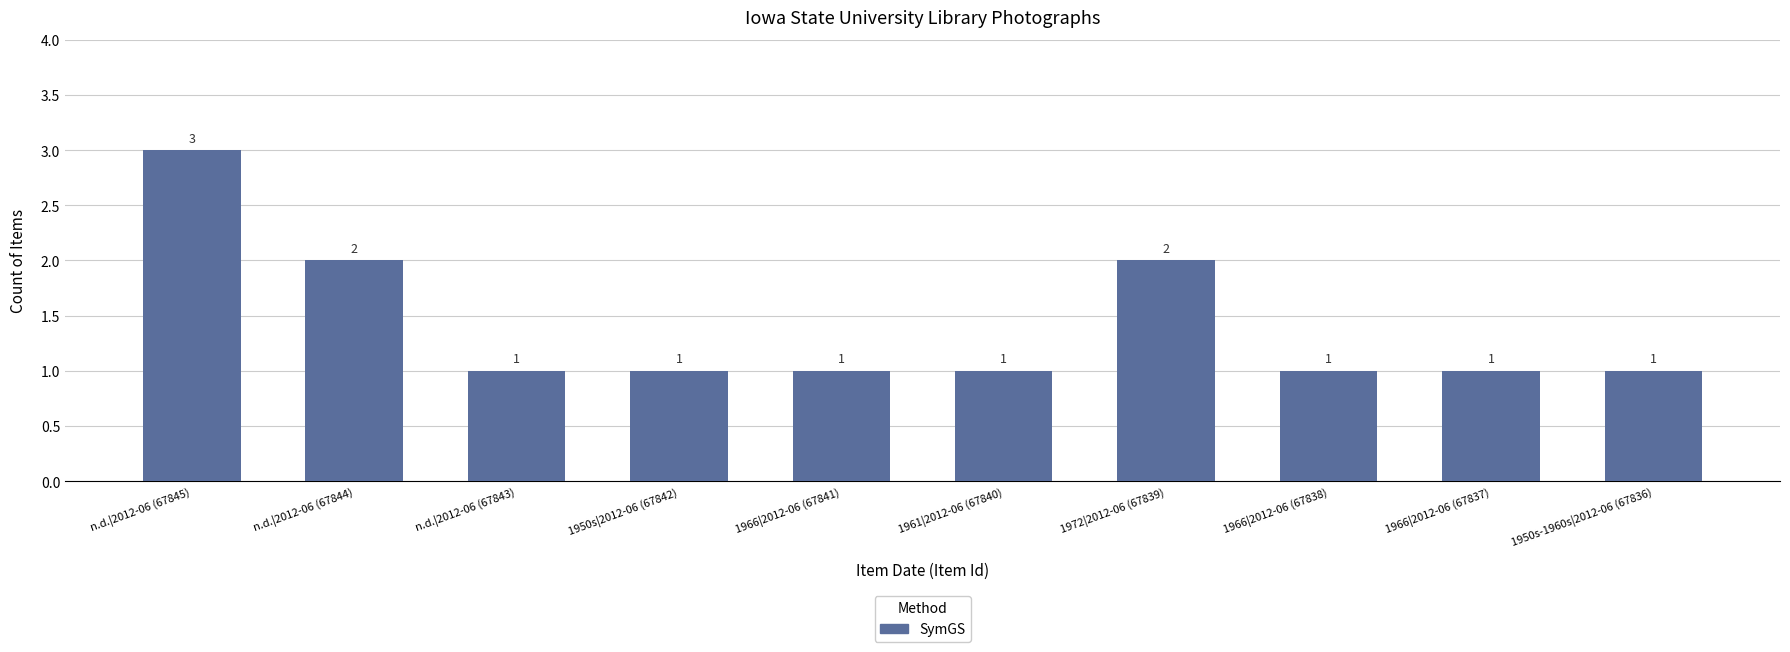

What is the change in value from n.d.|2012-06 (67844) to 1950s-1960s|2012-06 (67836)?

-1